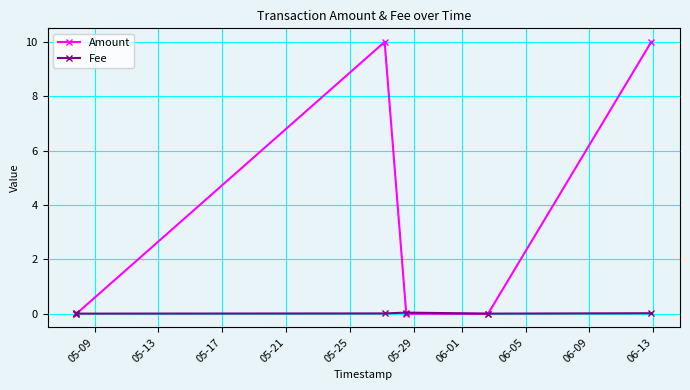

True or false: Amount has more than 0 interior local peaks.

True